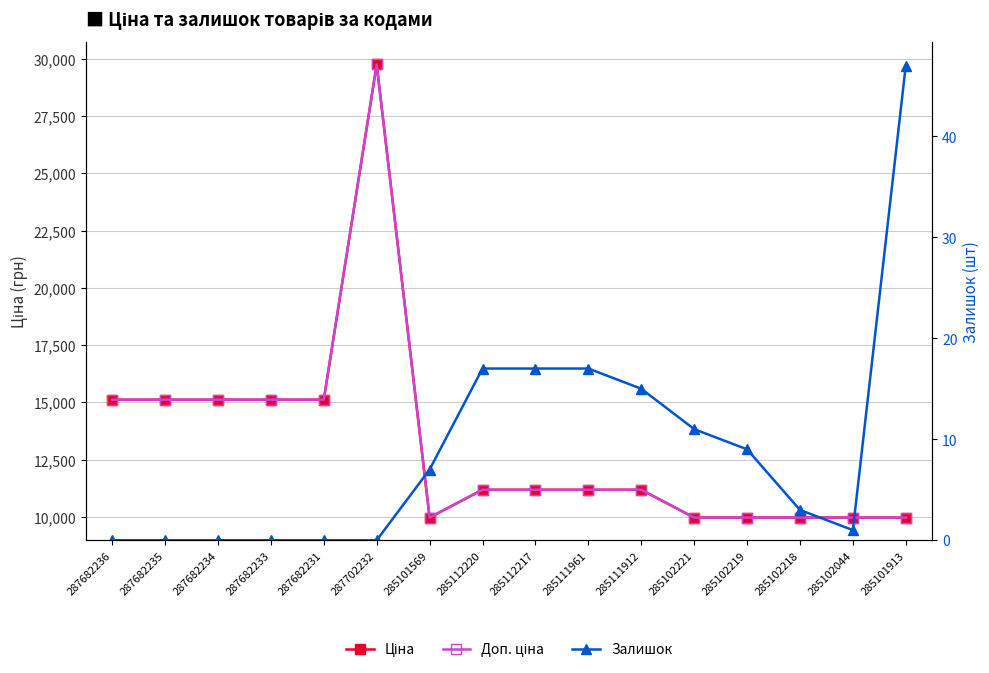

What position from the right is 285101569?

10